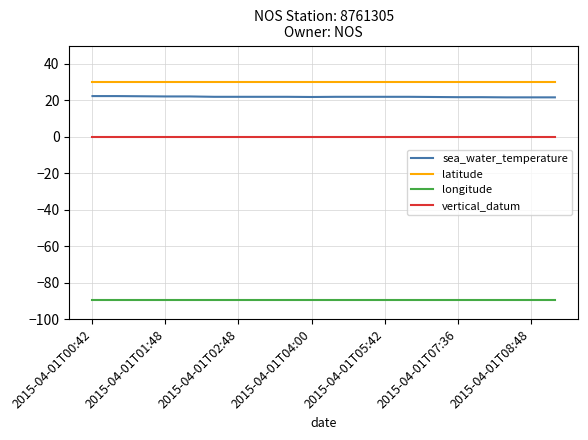

Rank the series by their maximum value, from lowest to highest.

longitude, vertical_datum, sea_water_temperature, latitude